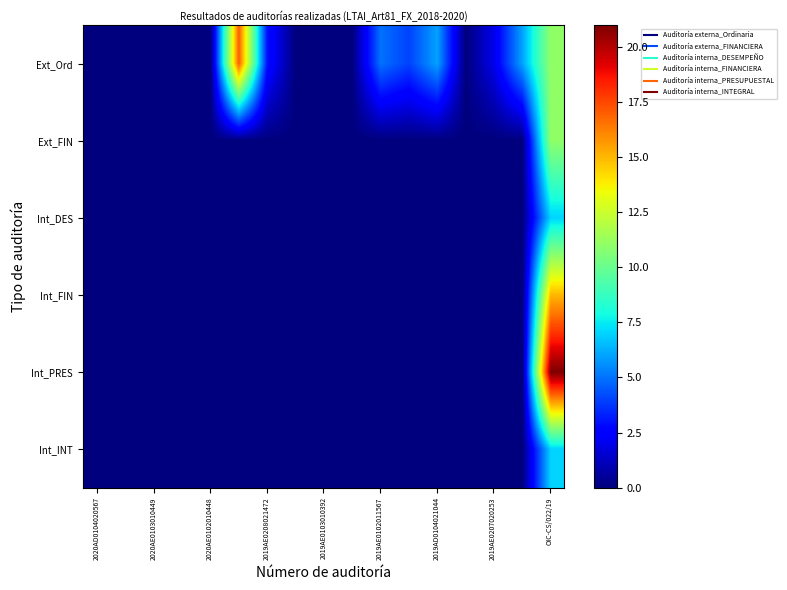

Rank the series by their maximum value, from highest to lowest.

Int_PRES, Ext_Ord, Int_FIN, Ext_FIN, Int_DES, Int_INT